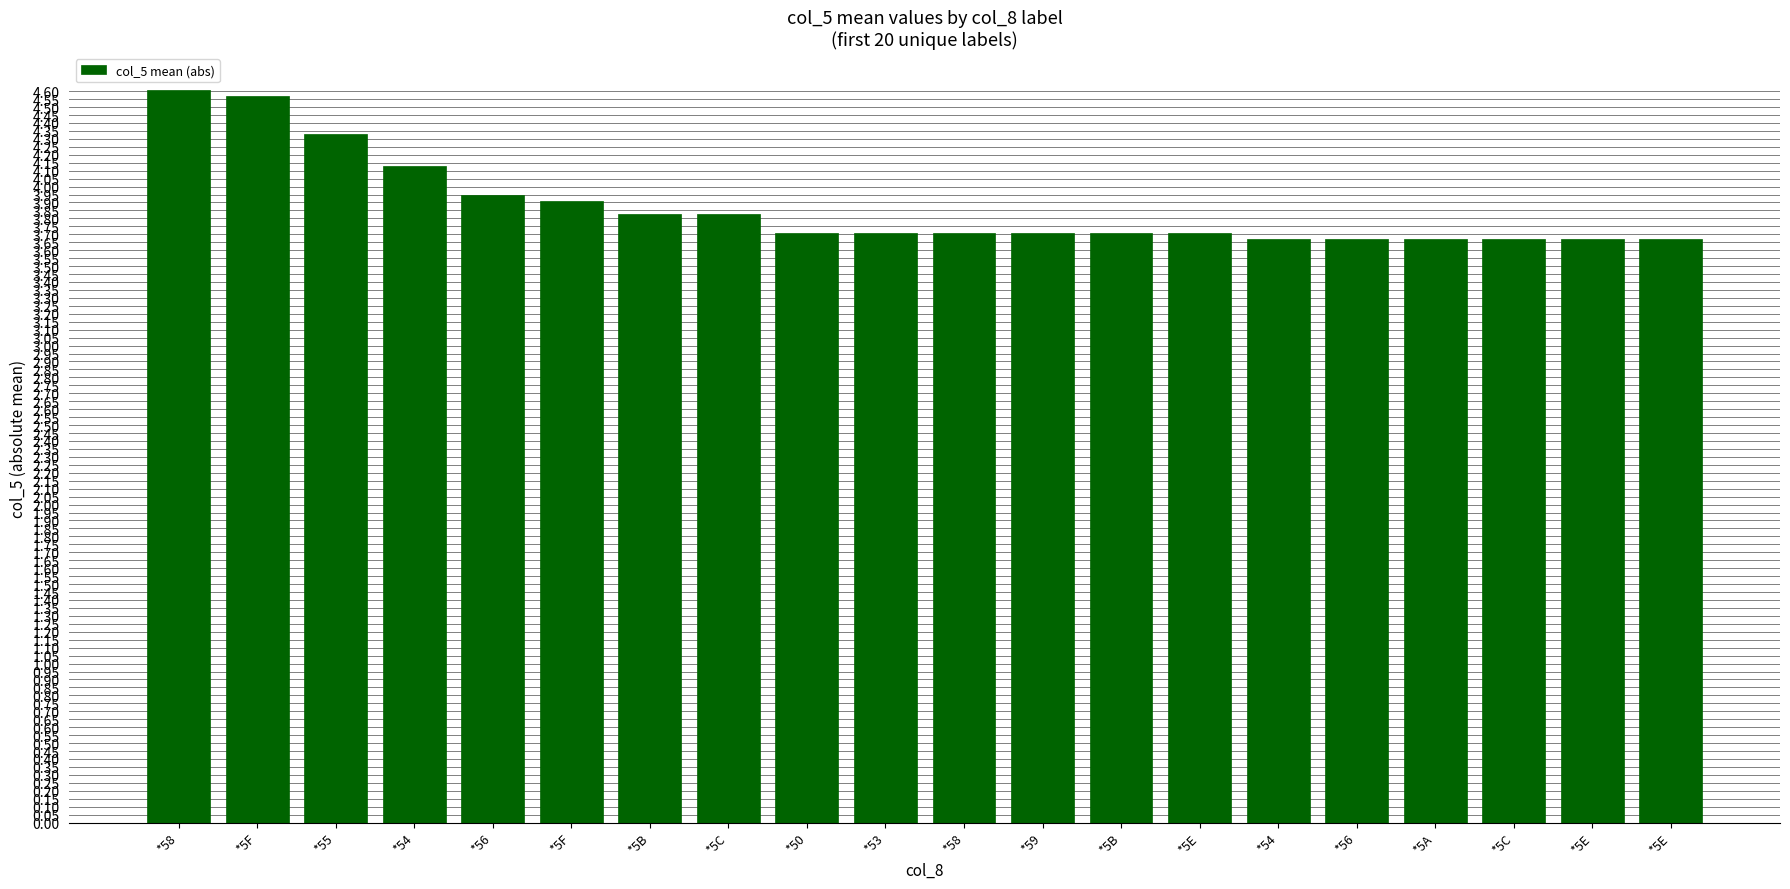

How many series are shown in this chart?

1